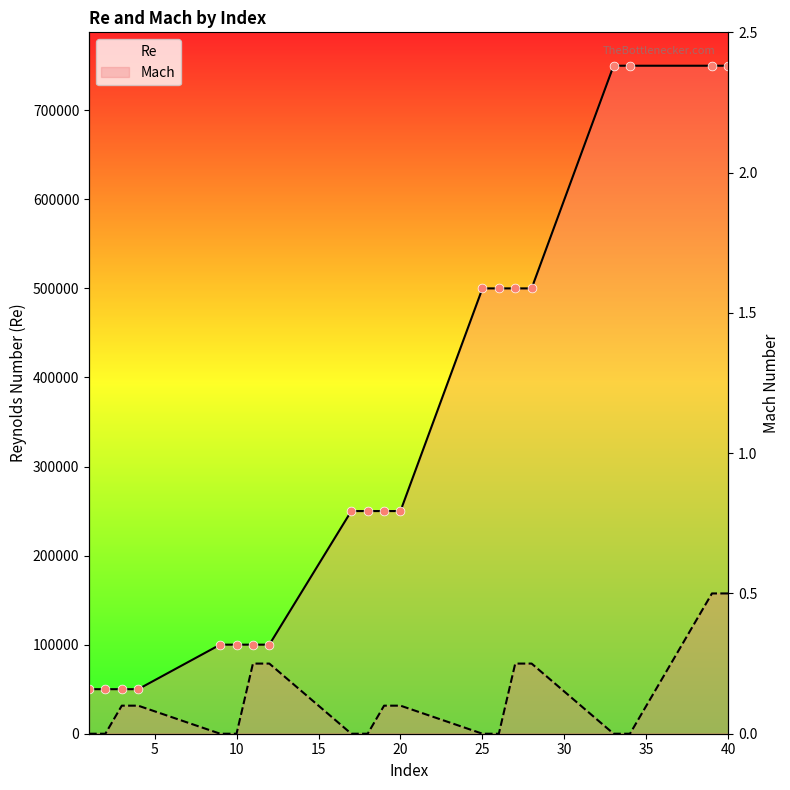

Which series reaches the minimum Y coordinate?

Mach